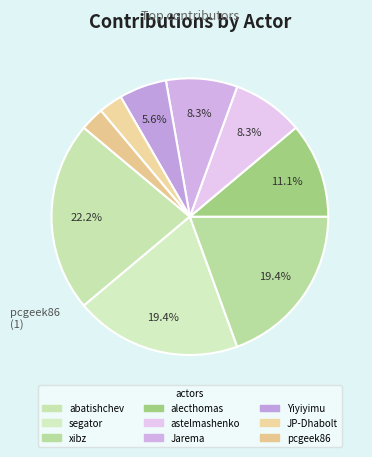

What is the smallest slice in the pie chart?

JP-Dhabolt